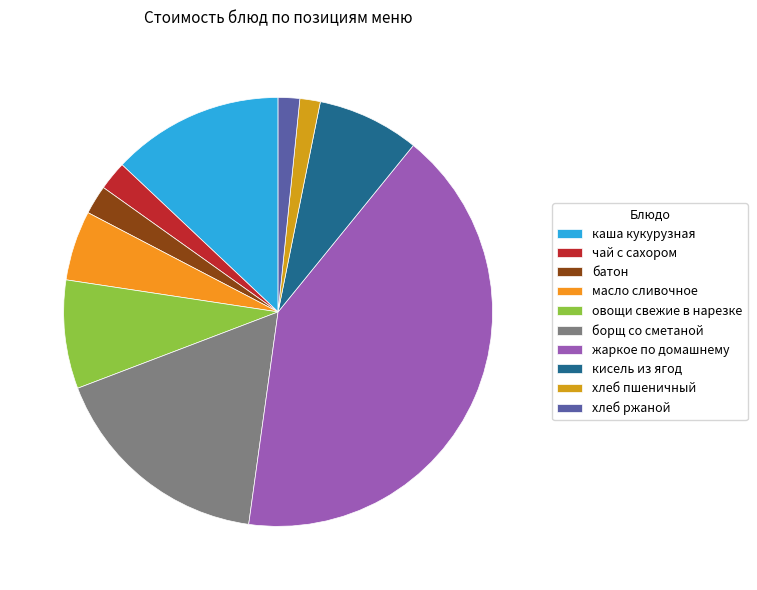

How many segments does this pie chart have?

10